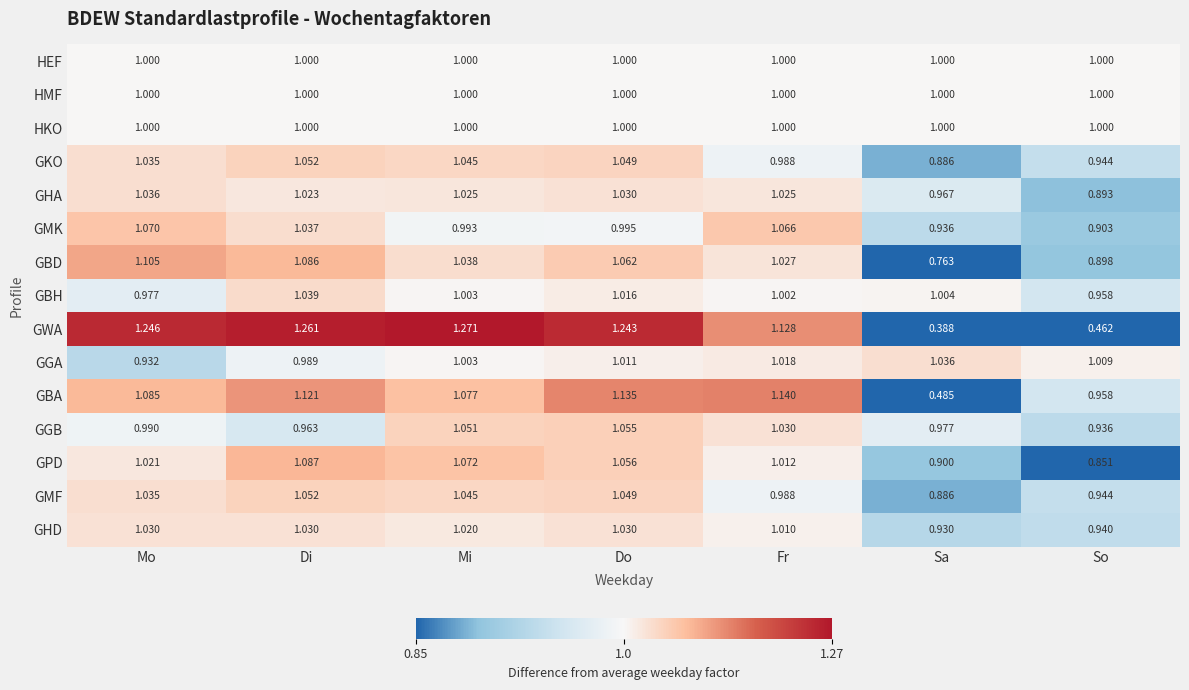

Which label corresponds to the smallest value in the chart?

Sa